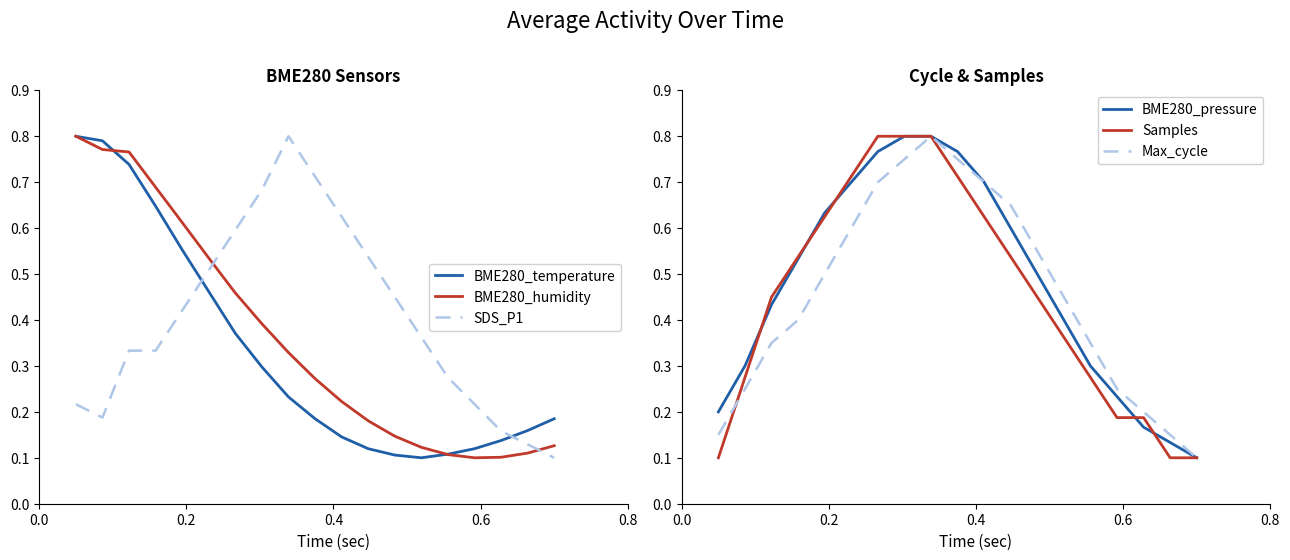

Which series ends up on top after the final intersection of Samples and BME280_pressure?

BME280_pressure